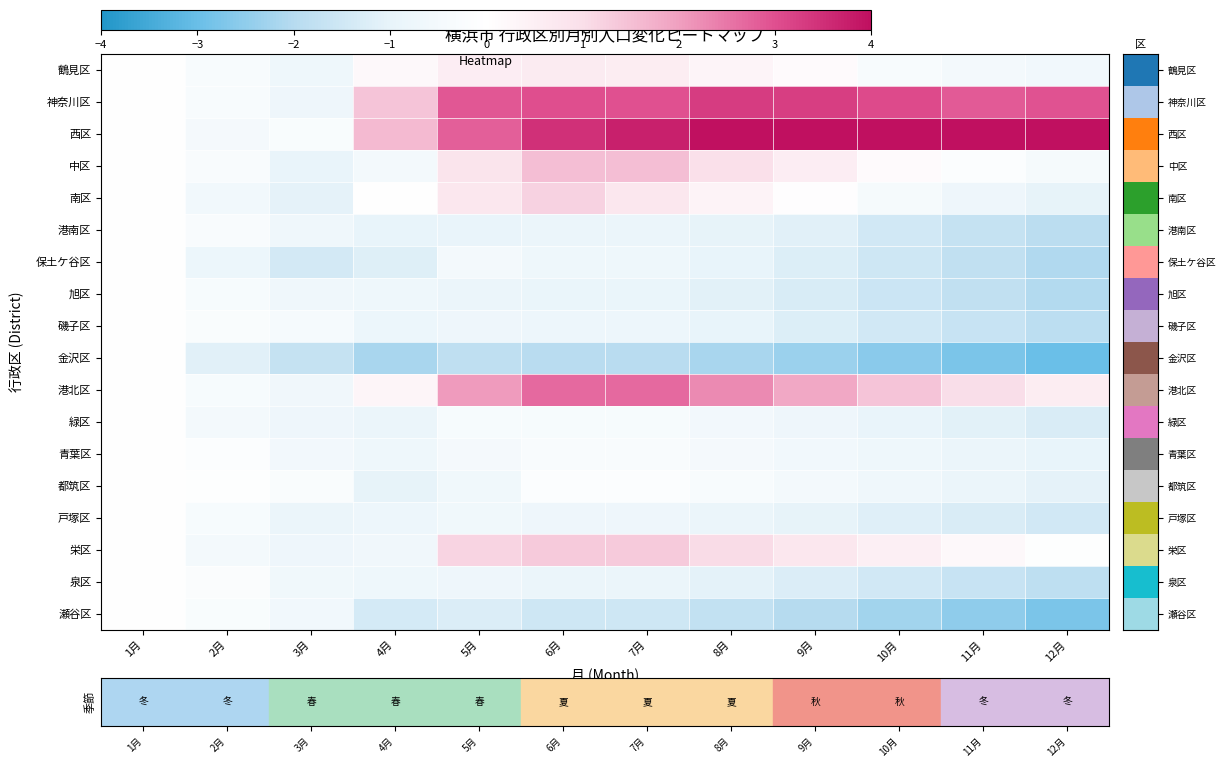

Count the number of data series in this chart.

18